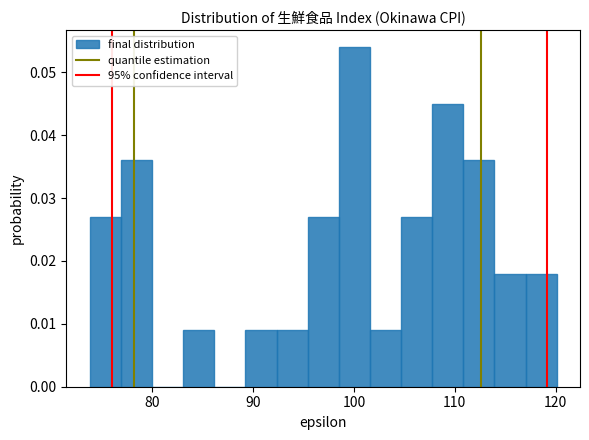

Around what value on the x-axis is the tallest bar? Give the approximate position of its centre, as read against the axis.

100